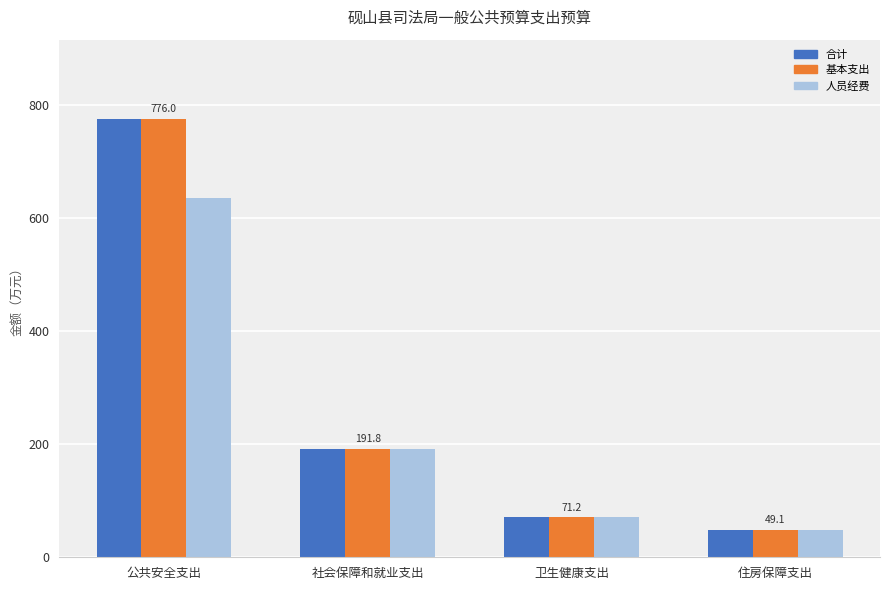

What position from the right is 公共安全支出?

4